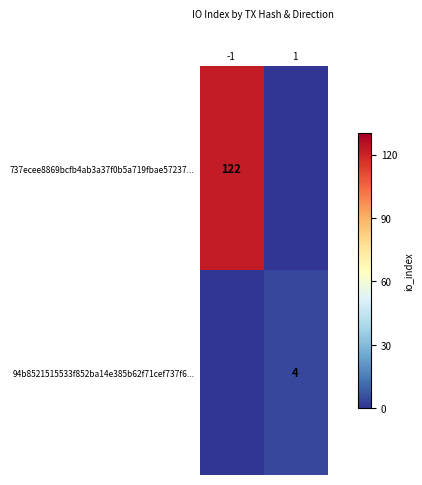

What is the spread (max minus min) of values at -1?

122